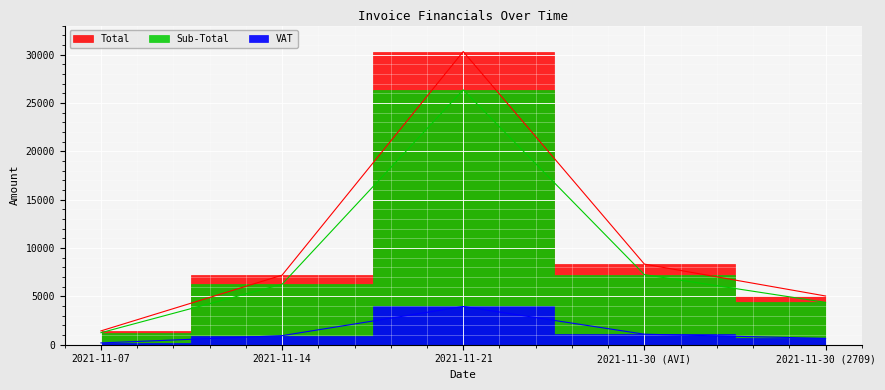

Which series has the largest range (max minus min)?

Total